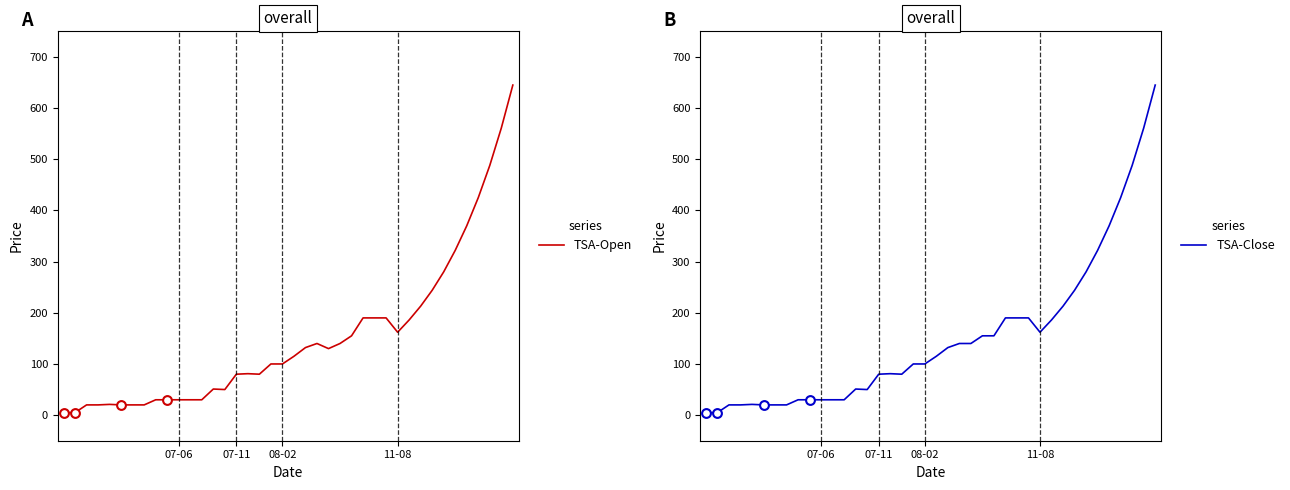

What are all the series names shown in the legend?

TSA-Open, TSA-Close